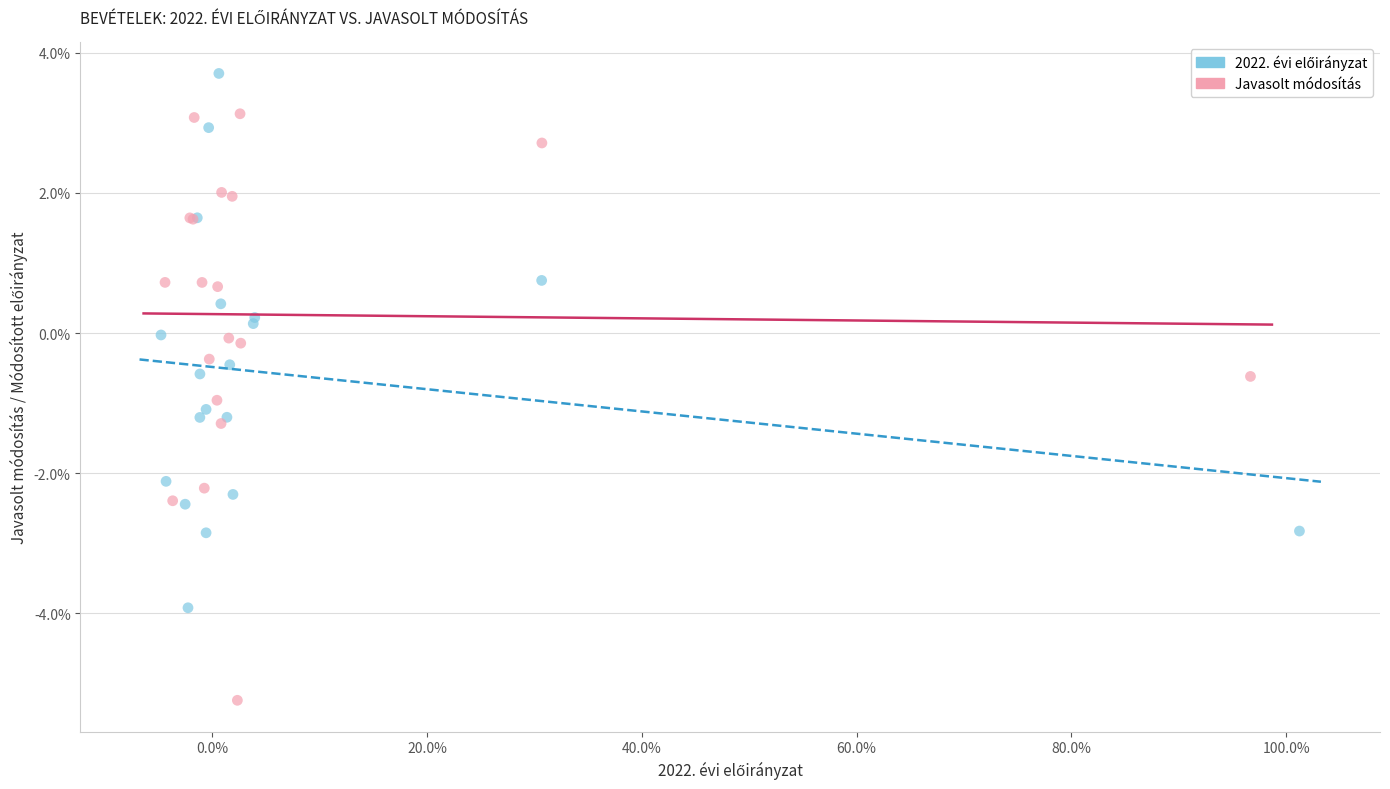

Which series contains the lowest Y value?

Javasolt módosítás